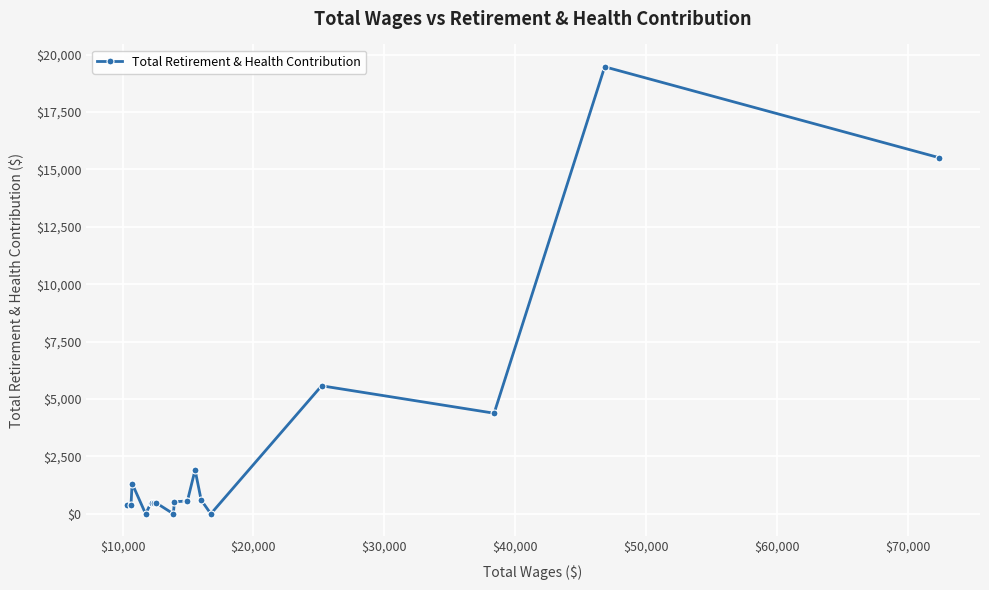

How many values are below 523?

10